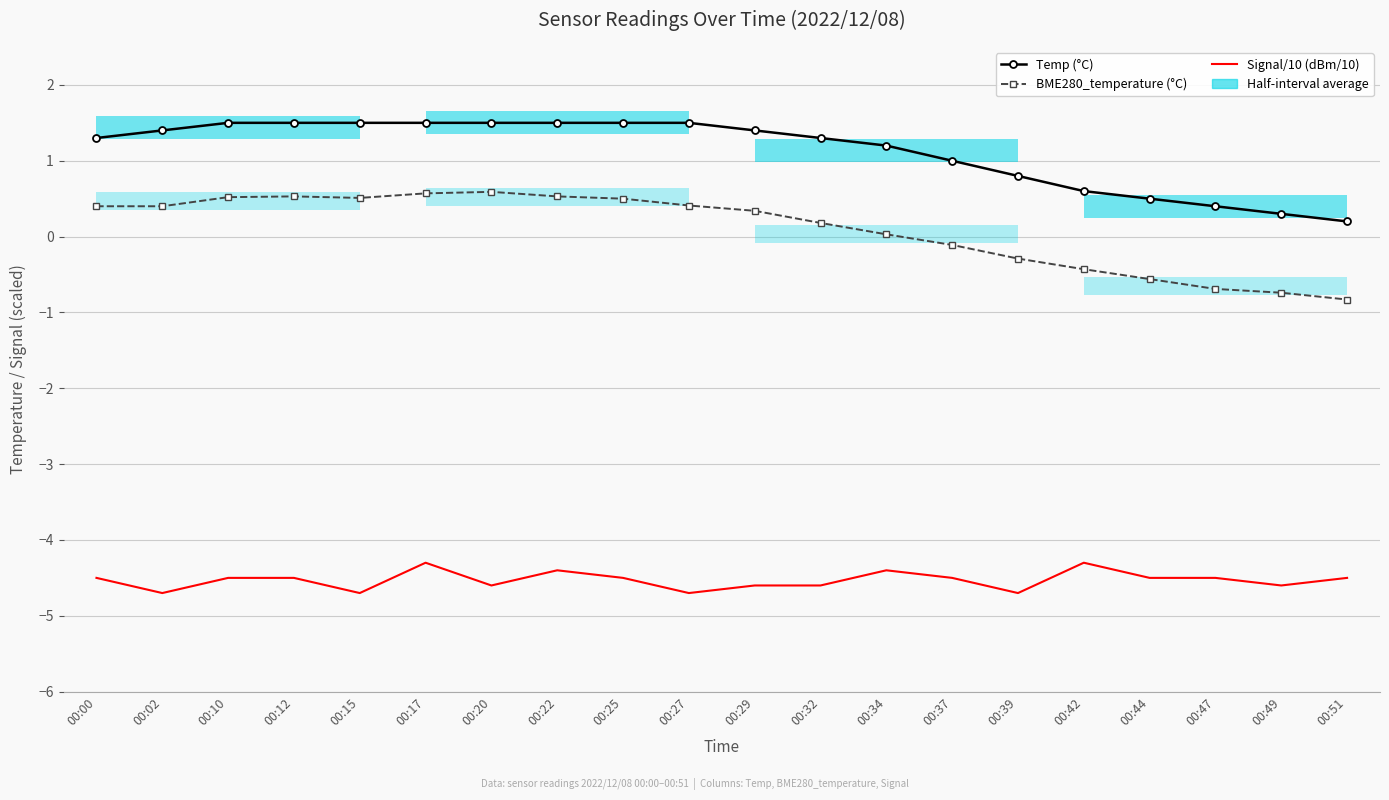

What is the value of the Temp (°C) point at the 15th from the left?

0.8